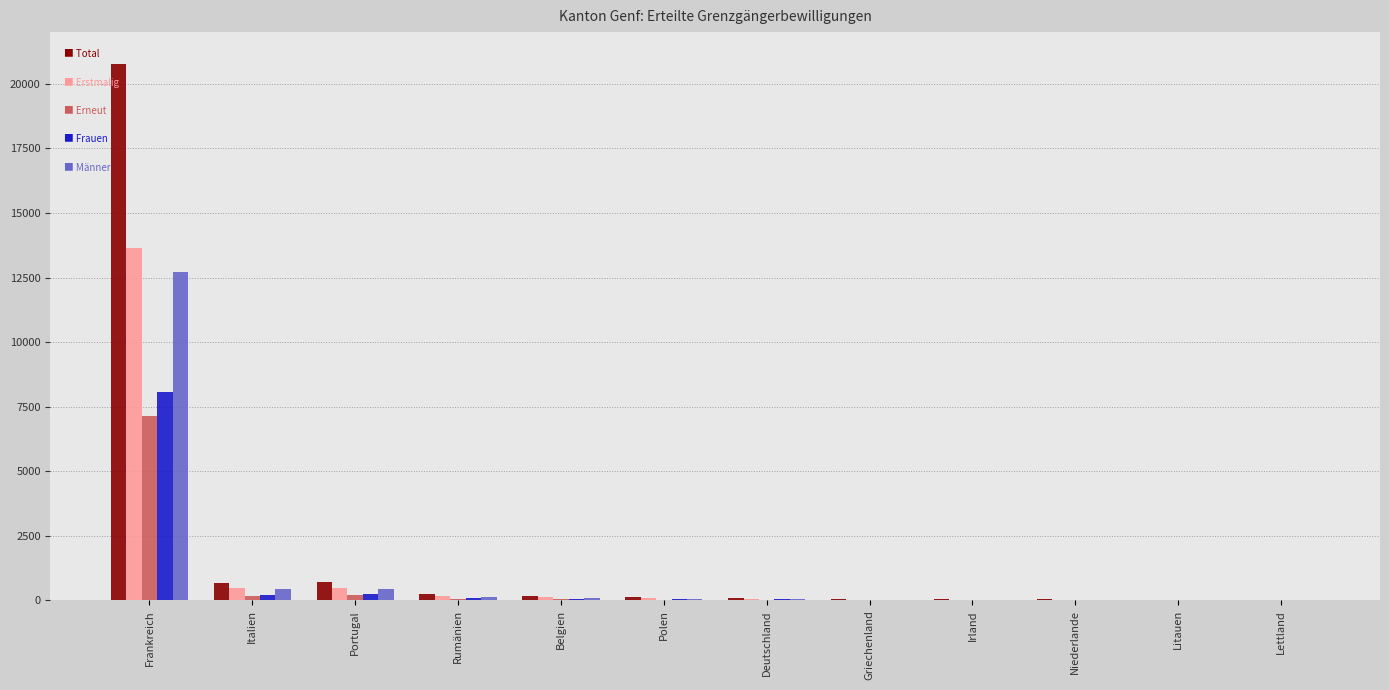

Which category has the highest value across all series?

Frankreich